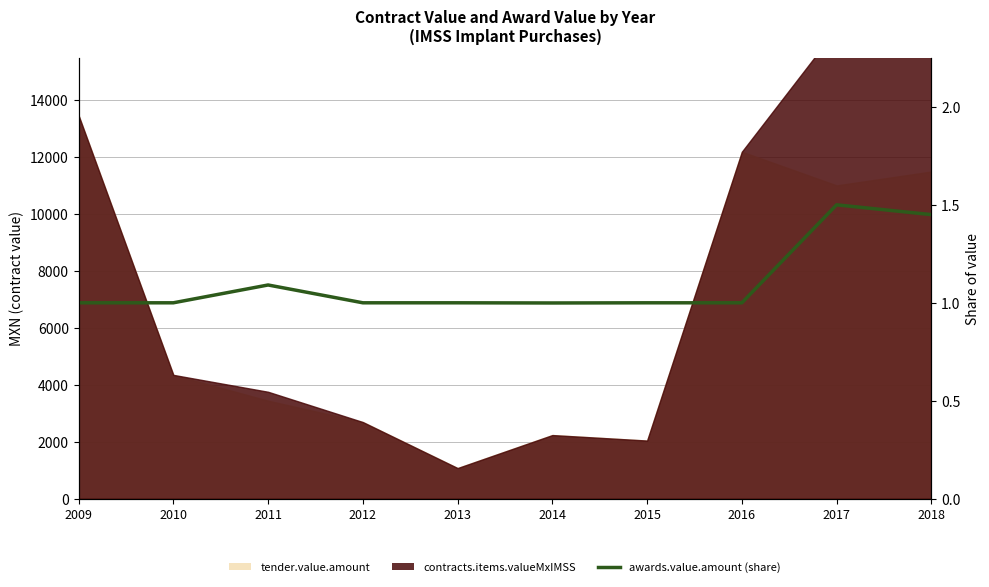

Reading left to right, transcribe all the data shown in this chart.

1.0	1.0	1.1	1.0	1.0	1.0	1.0	1.0	1.5	1.4